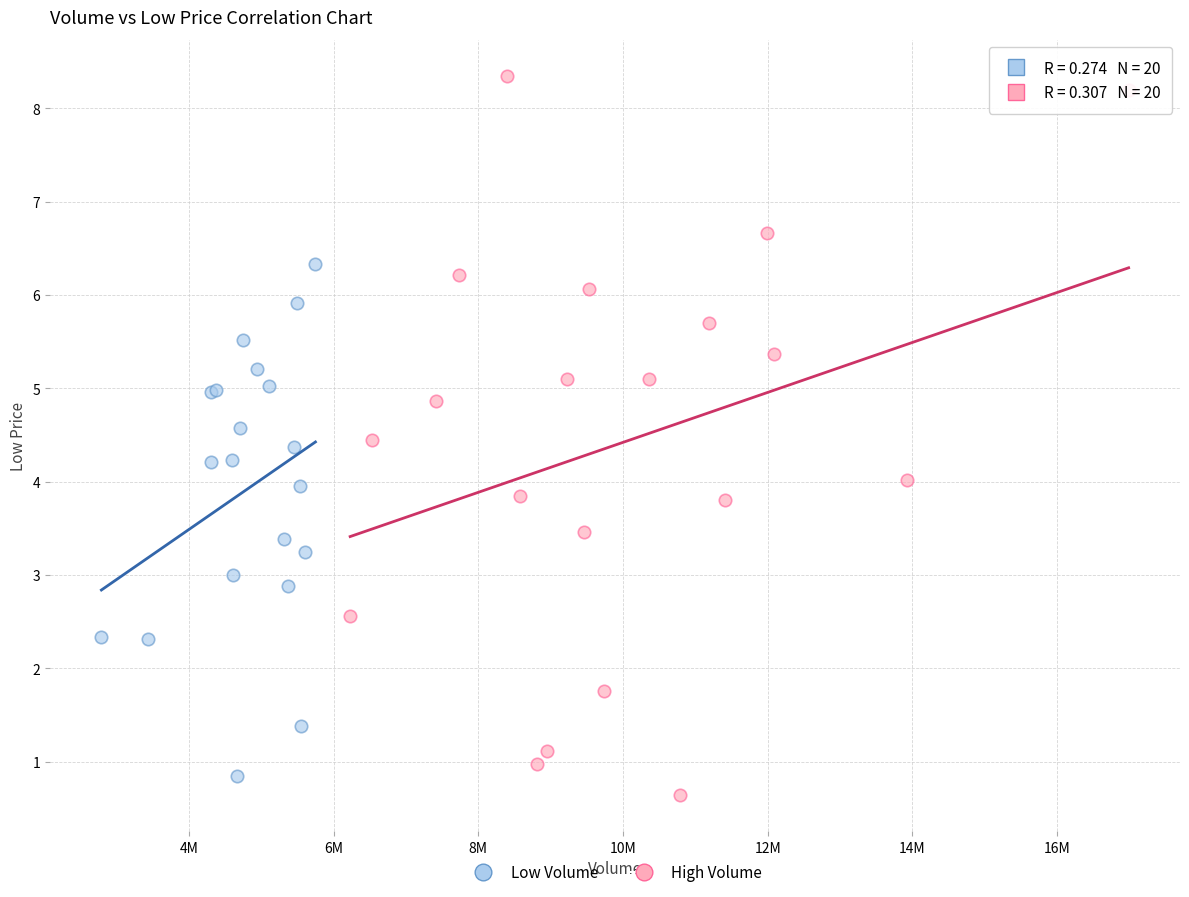

Which series contains the highest Y value?

High Volume